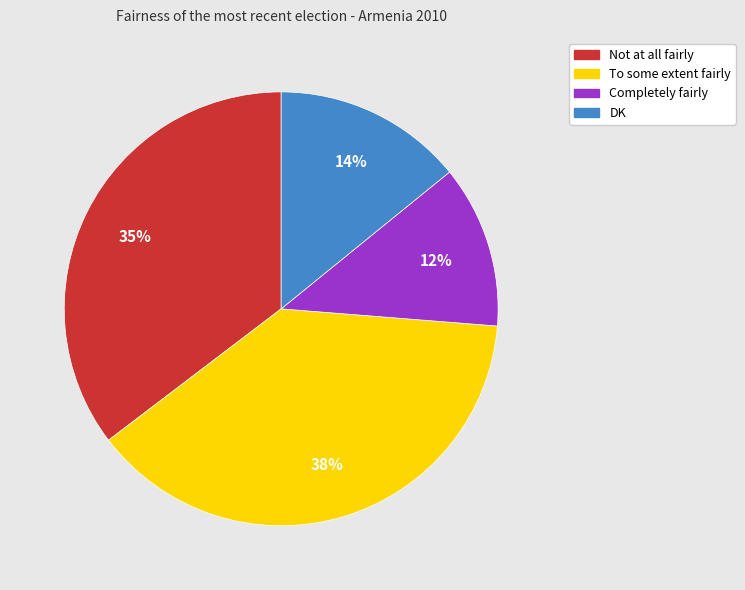

To the nearest percent, what portion does Completely fairly represent?

12%